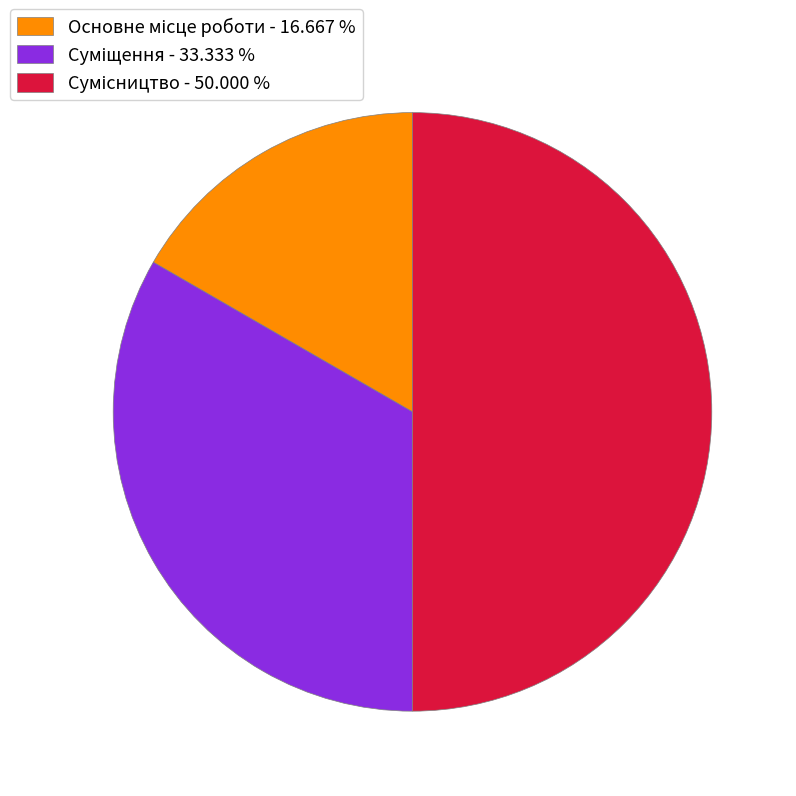

Count the number of slices in the pie.

3